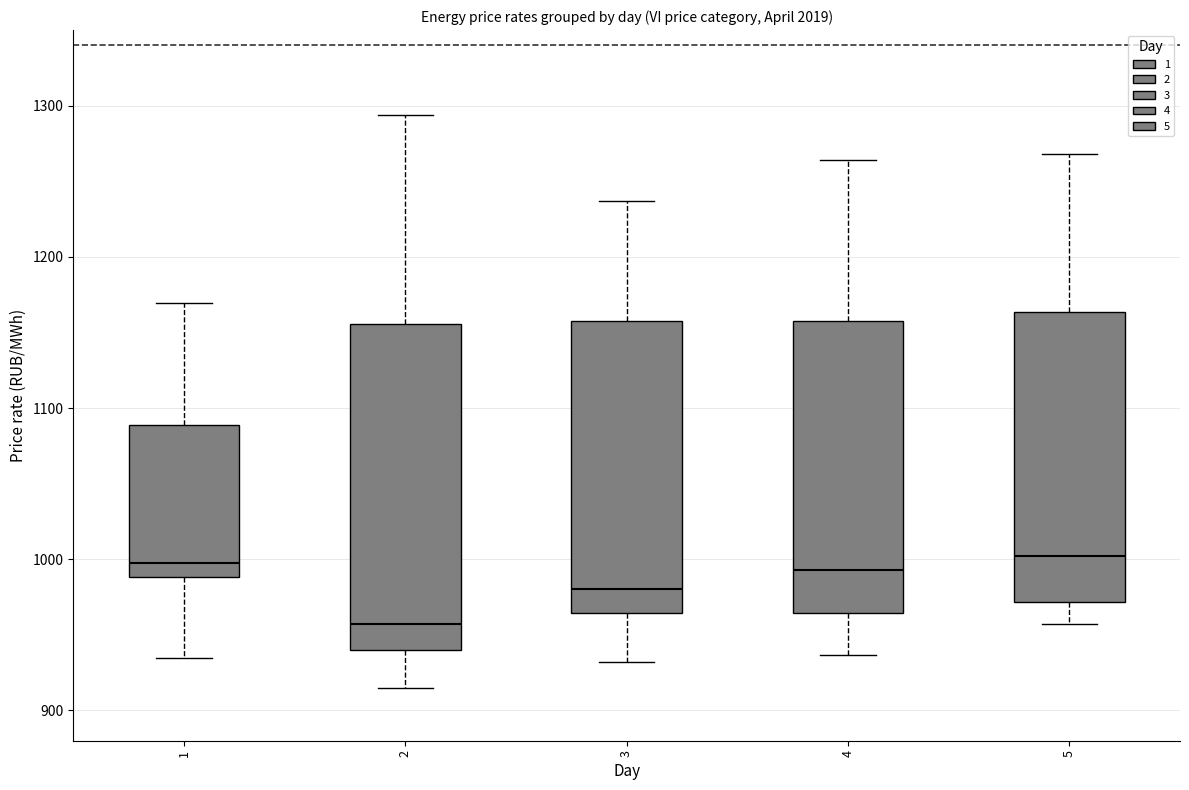

Comparing the boxes themselves (not the whiskers), which one is the tallest?

2